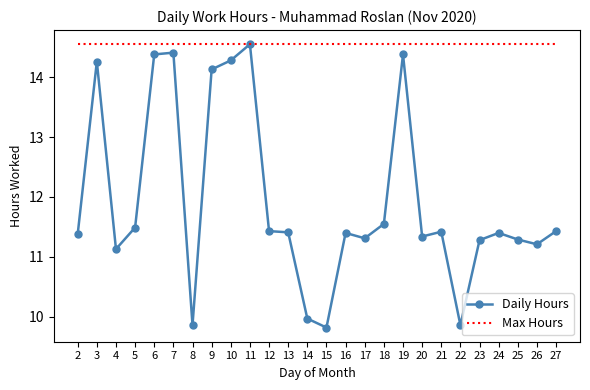

Count the number of categories in the chart.

26